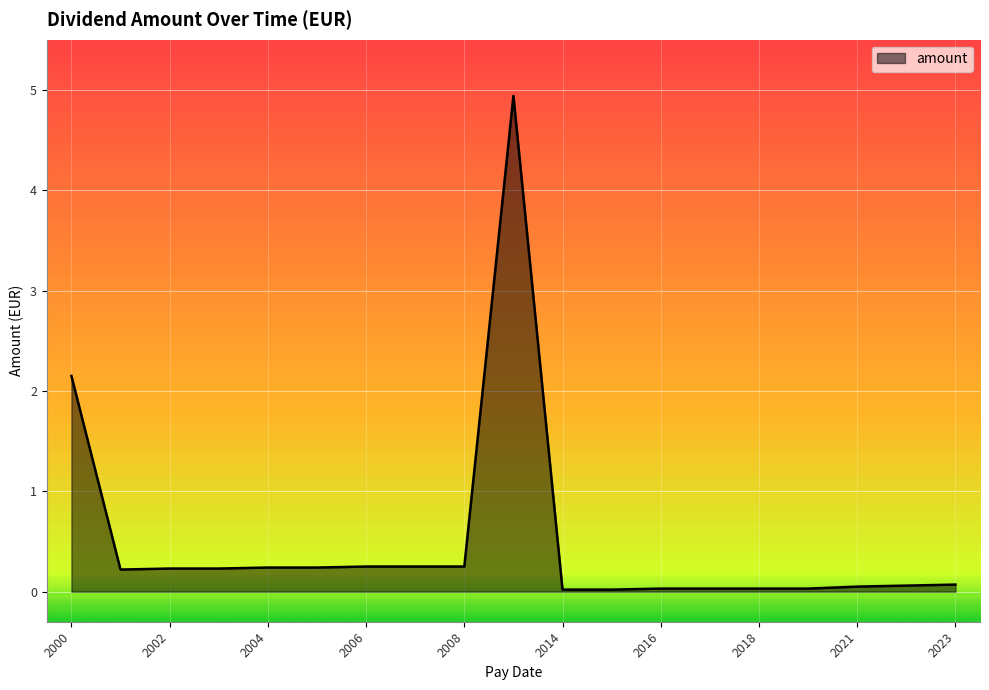

What is the maximum value shown in the chart?

4.9